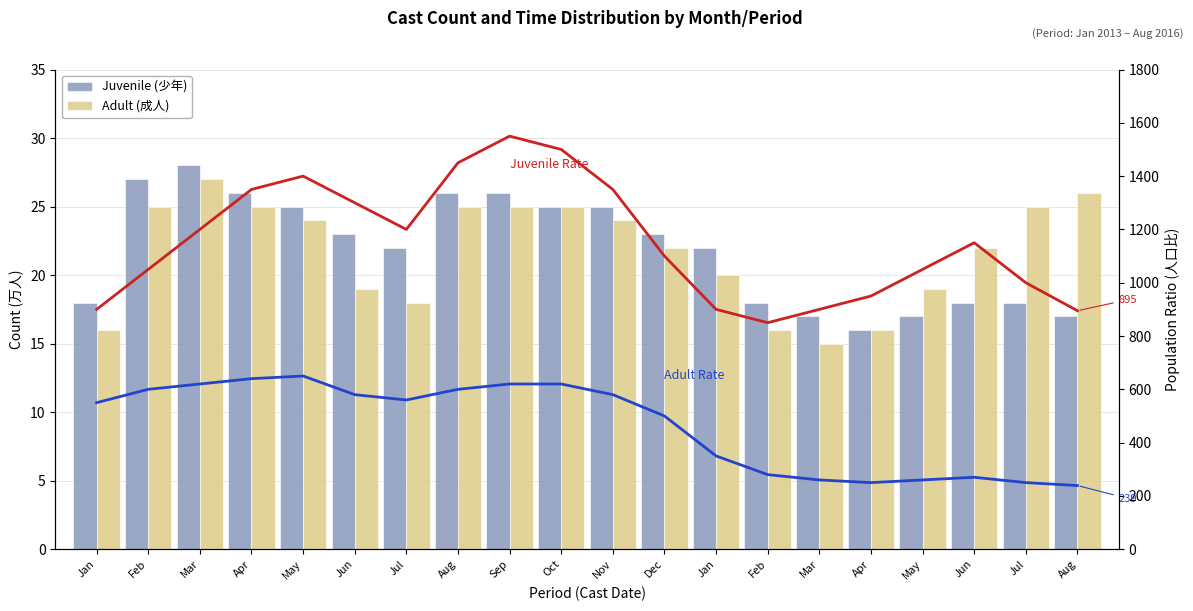

What is the difference between the highest and lowest values at Oct?

1475